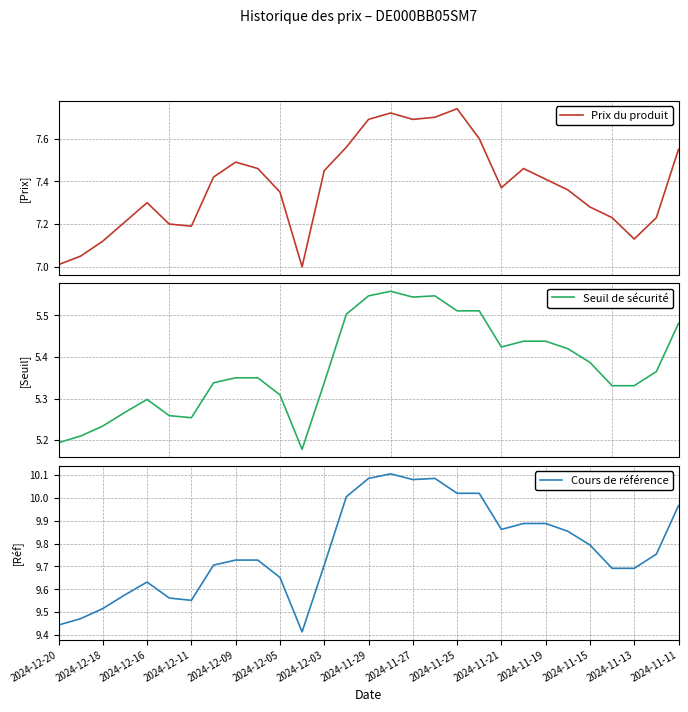

What is the greatest value displayed?

10.1